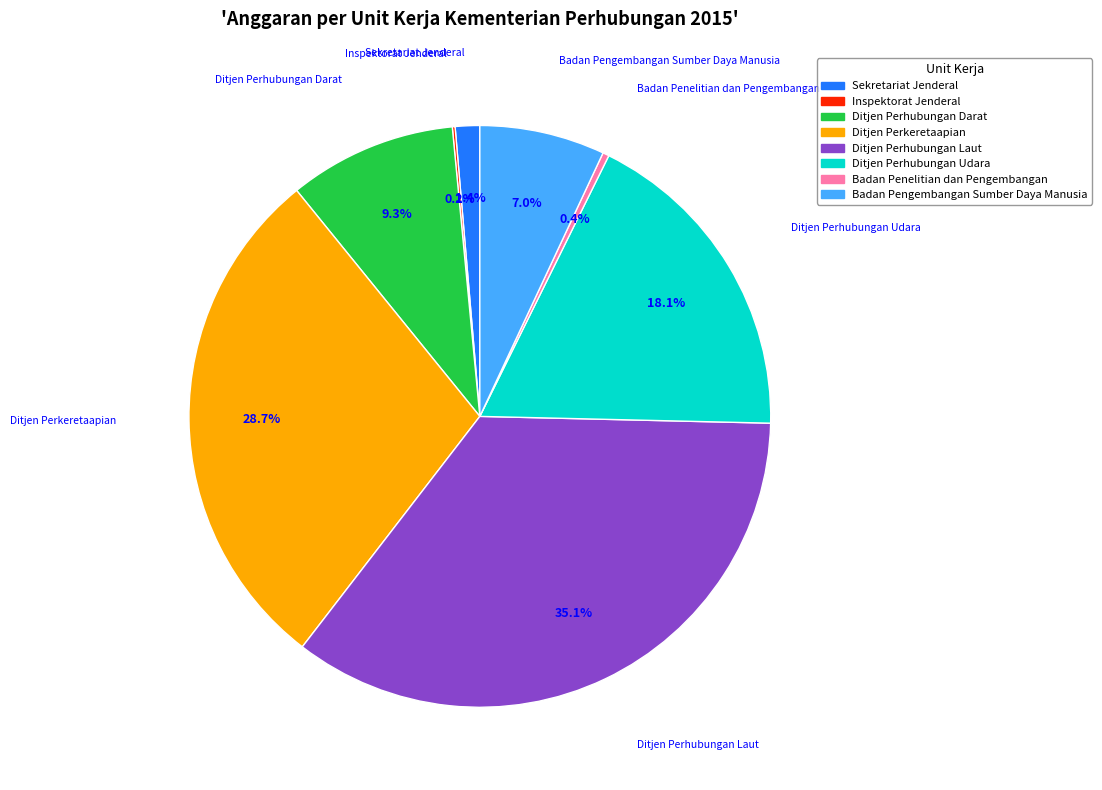

The Ditjen Perhubungan Udara slice represents 18% of the pie. True or false?

True